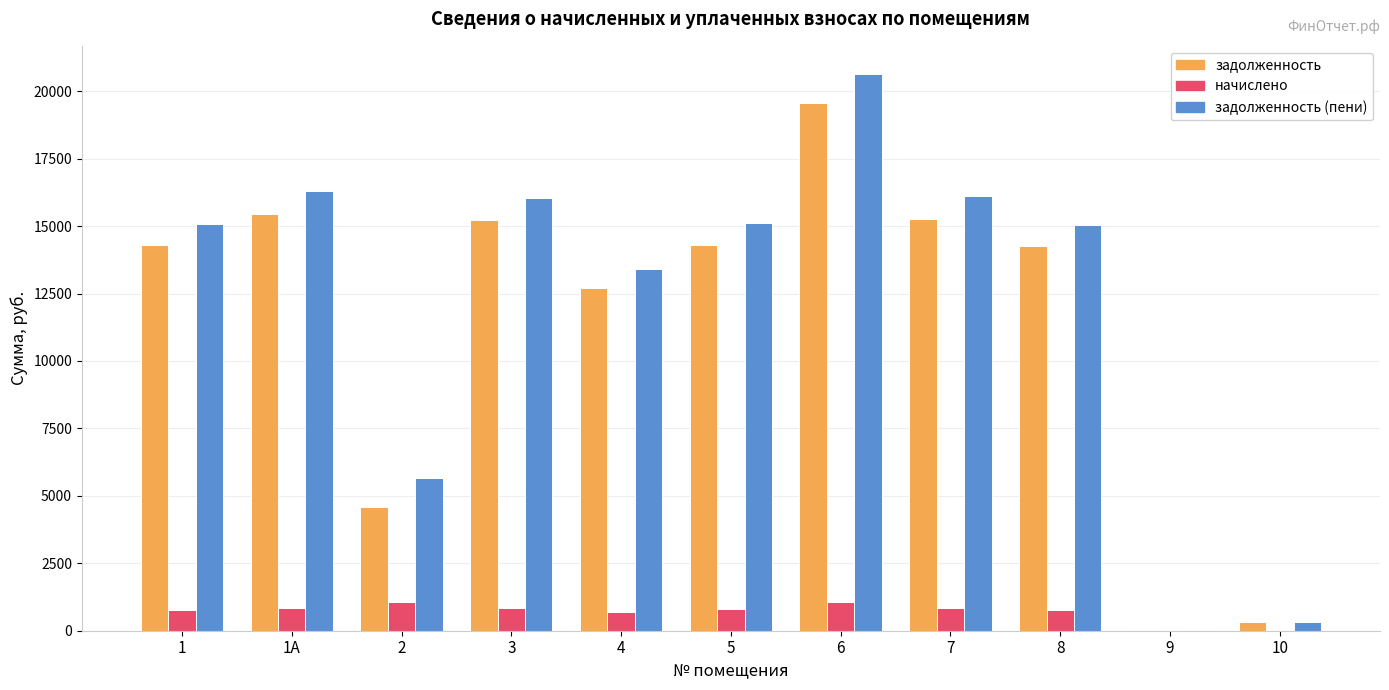

What is the sum of the задолженность (пени) values at 5 and 7?

31222.1